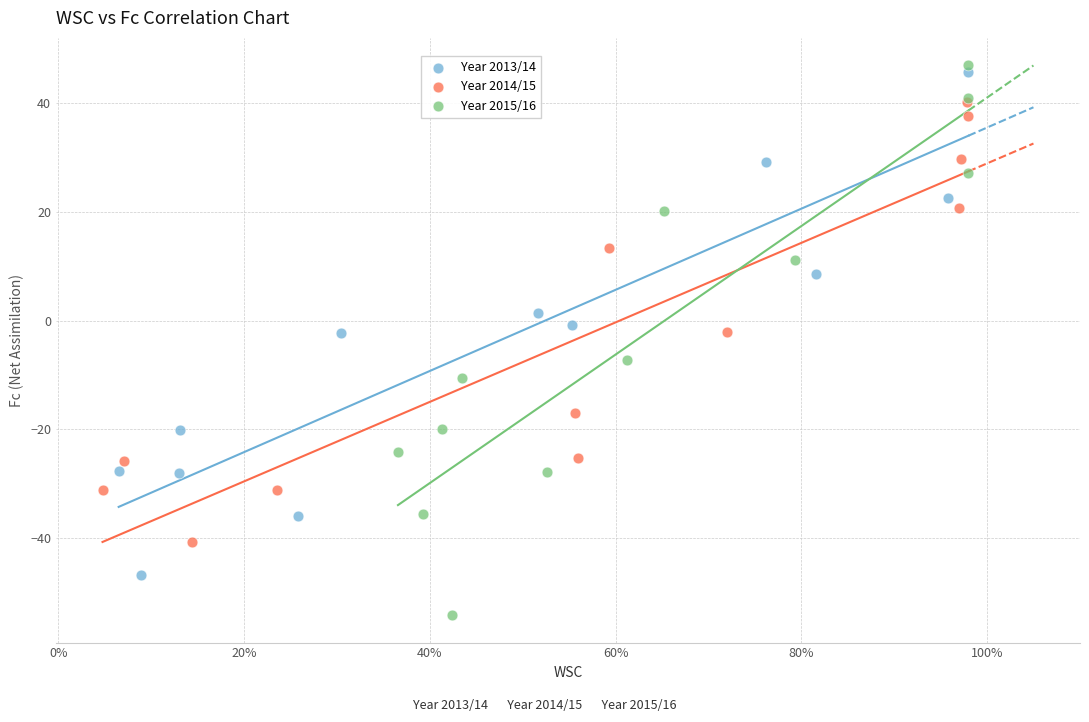

Which series has the largest Y range (max minus min)?

Year 2015/16